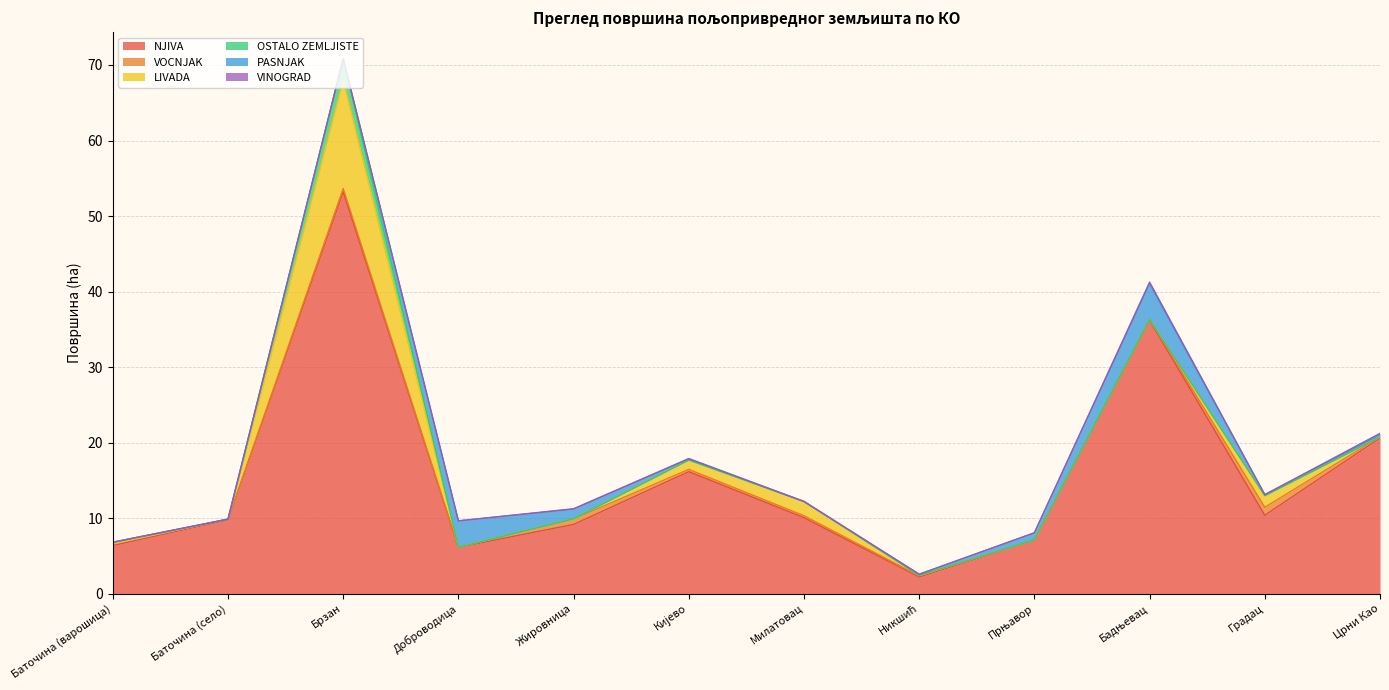

What is the sum of all PASNJAK values?

11.2